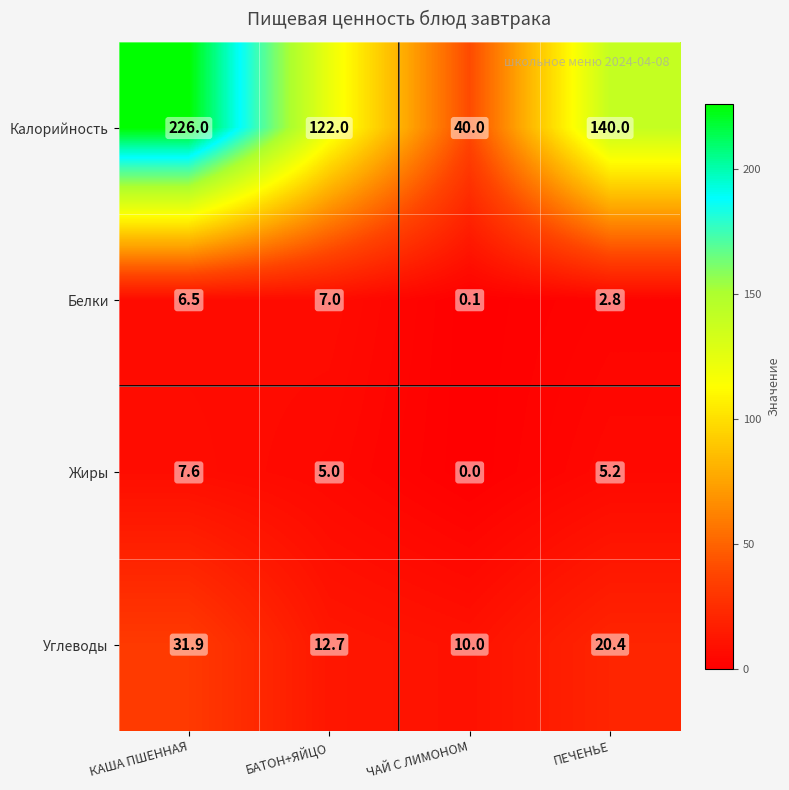

At which category is the sum across all series the highest?

КАША ПШЕННАЯ